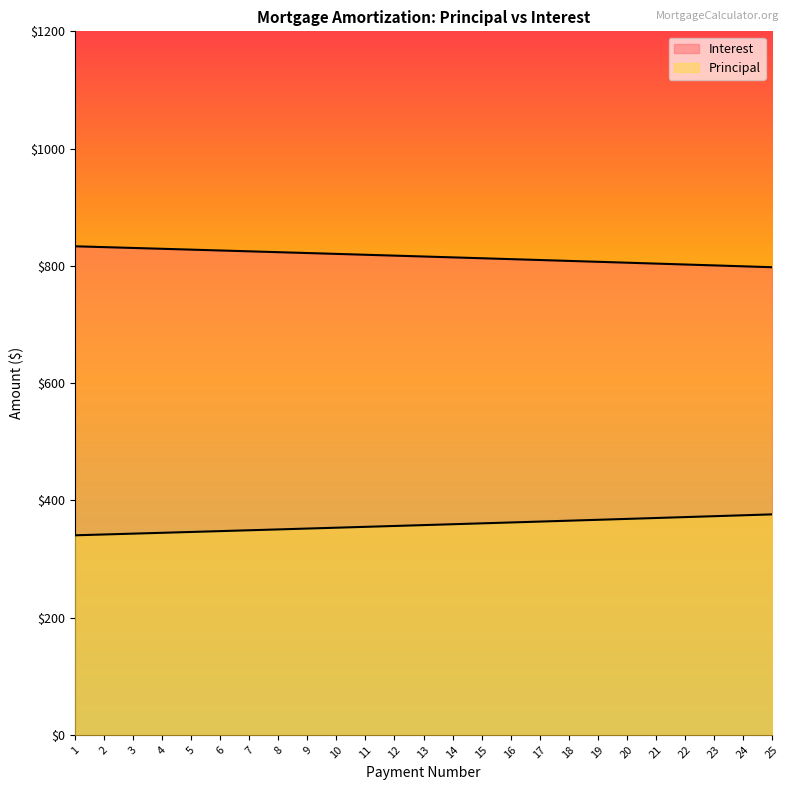

Reading right to left, extract all data points from this chart.

Principal: 25=376.0	24=374.5	23=372.9	22=371.4	21=369.8	20=368.3	19=366.8	18=365.2	17=363.7	16=362.2	15=360.7	14=359.2	13=357.7	12=356.2	11=354.8	10=353.3	9=351.8	8=350.4	7=348.9	6=347.5	5=346.0	4=344.6	3=343.1	2=341.7	1=340.3
Interest: 25=797.6	24=799.2	23=800.7	22=802.3	21=803.8	20=805.4	19=806.9	18=808.4	17=809.9	16=811.4	15=812.9	14=814.4	13=815.9	12=817.4	11=818.9	10=820.4	9=821.8	8=823.3	7=824.7	6=826.2	5=827.6	4=829.1	3=830.5	2=831.9	1=833.3